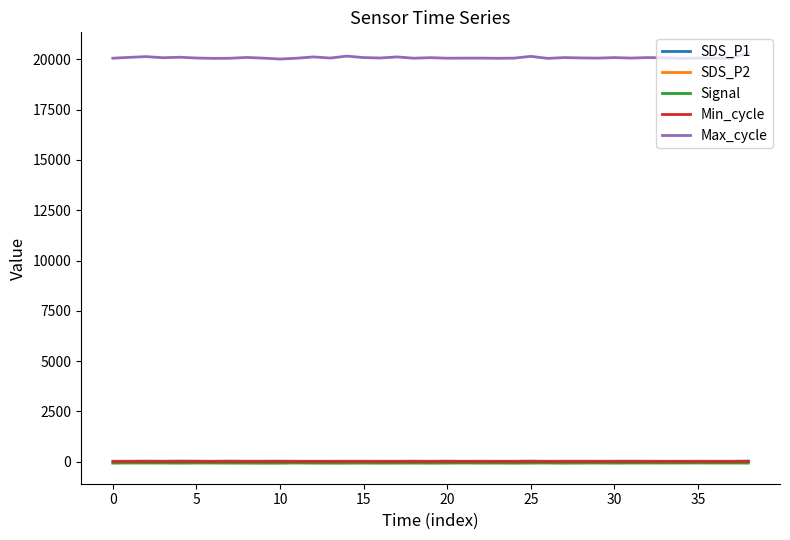

Which series has the largest total across all categories?

Max_cycle